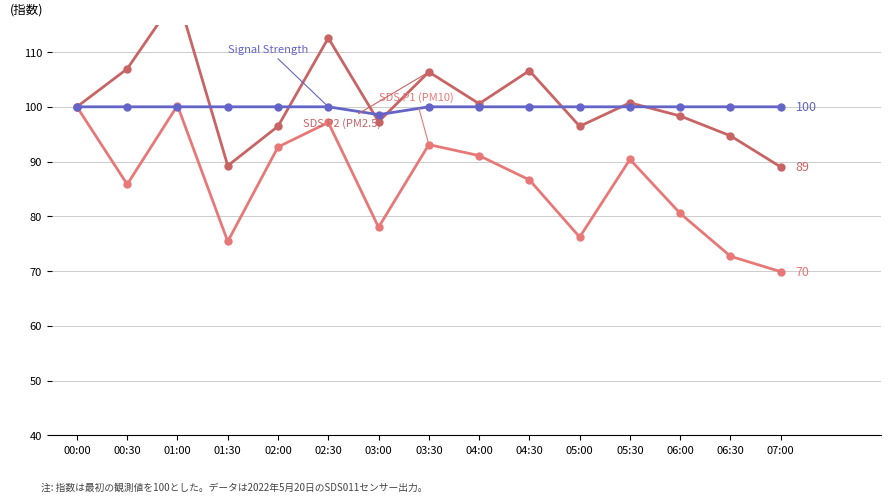

Which has a higher value, 00:30 or 07:00?

00:30